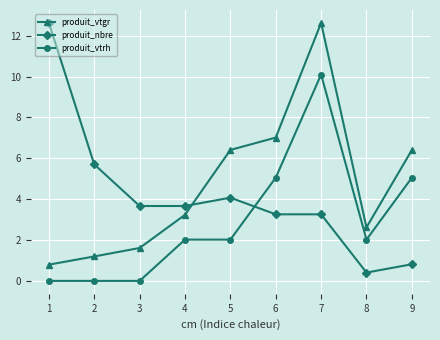

Reading left to right, transcribe all the data shown in this chart.

produit_vtgr: 0.8	1.2	1.6	3.2	6.4	7.0	12.6	2.6	6.4
produit_nbre: 12.6	5.7	3.7	3.7	4.1	3.3	3.3	0.4	0.8
produit_vtrh: 0.0	0.0	0.0	2.0	2.0	5.1	10.1	2.0	5.1